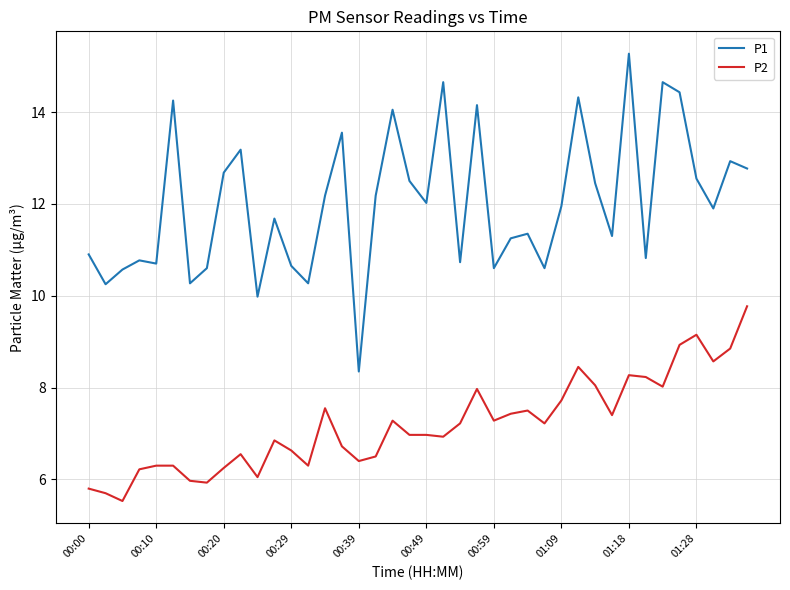

At how many categories does at least one series exceed 11?

25